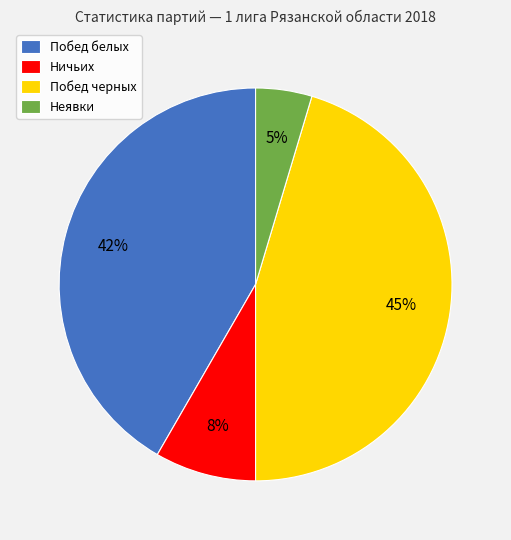

Which slice is the largest?

Побед черных